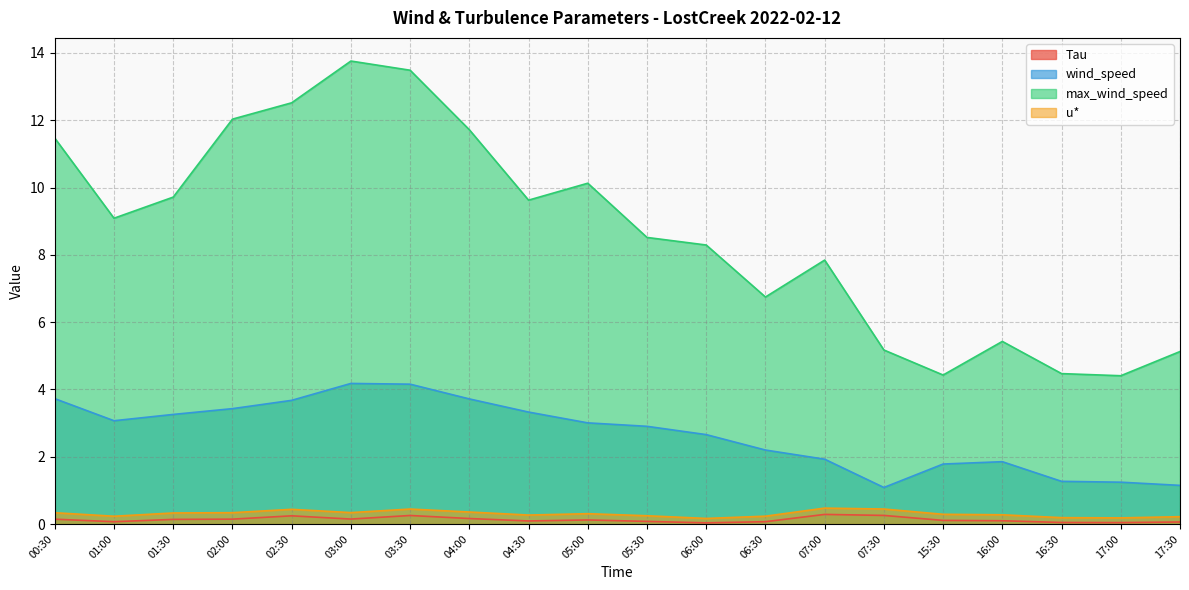

True or false: wind_speed and max_wind_speed cross at least once.

False